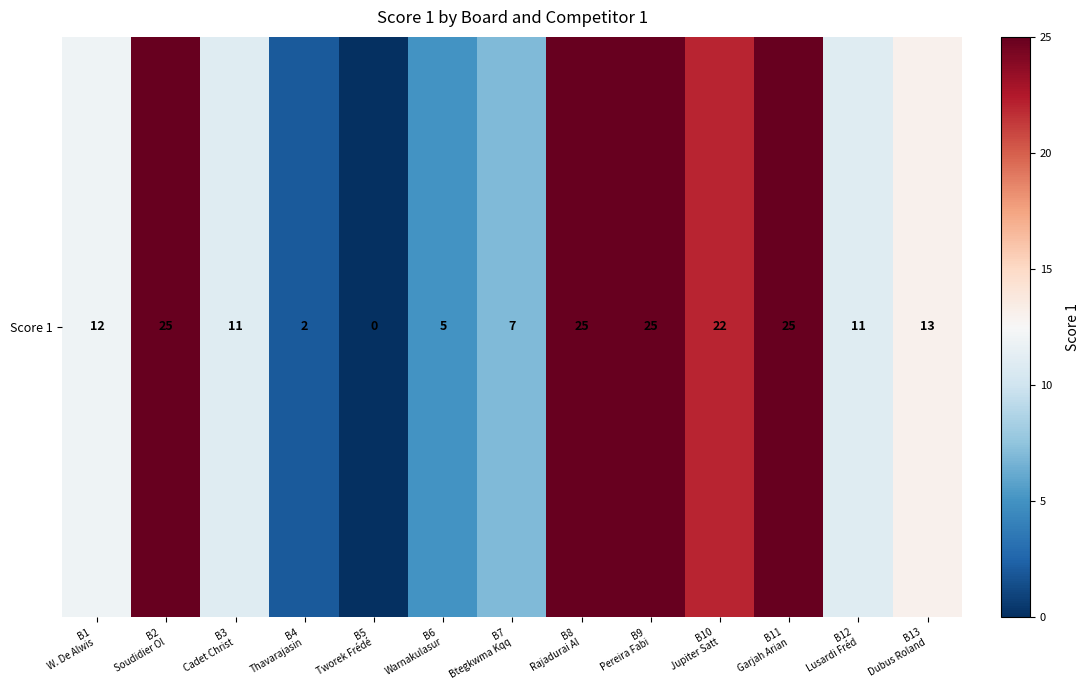

What is the difference between the values at B6
Warnakulasur and B2
Soudidier Ol?

20